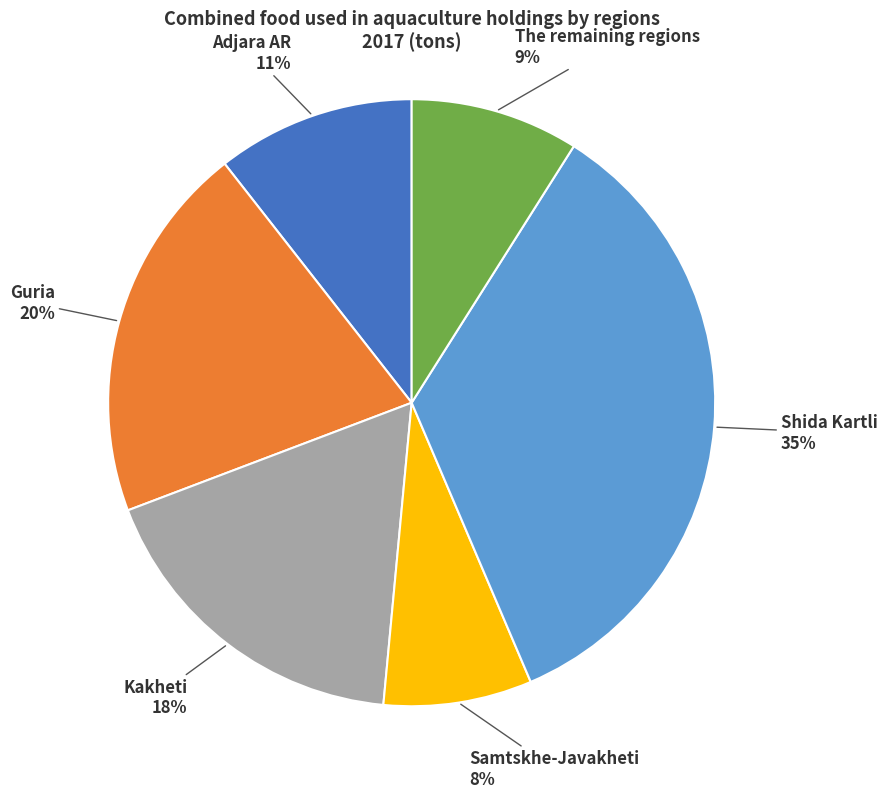

Does any single category account for the majority?

No